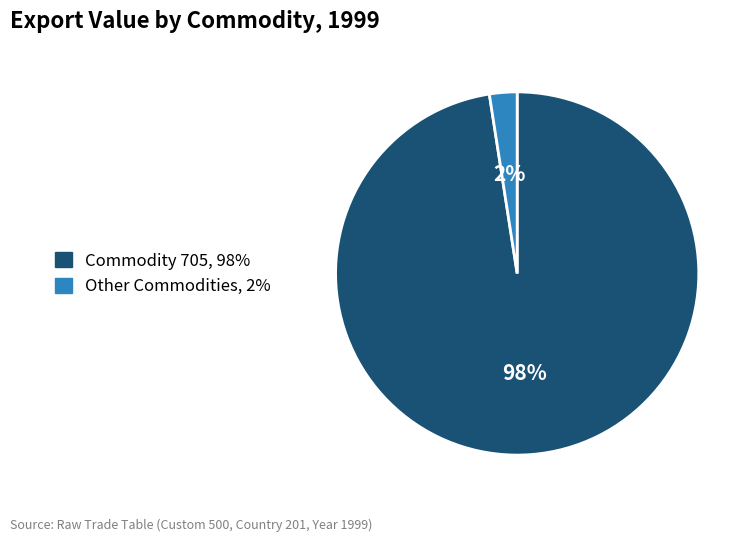

To the nearest percent, what is the average slice percentage?

50%